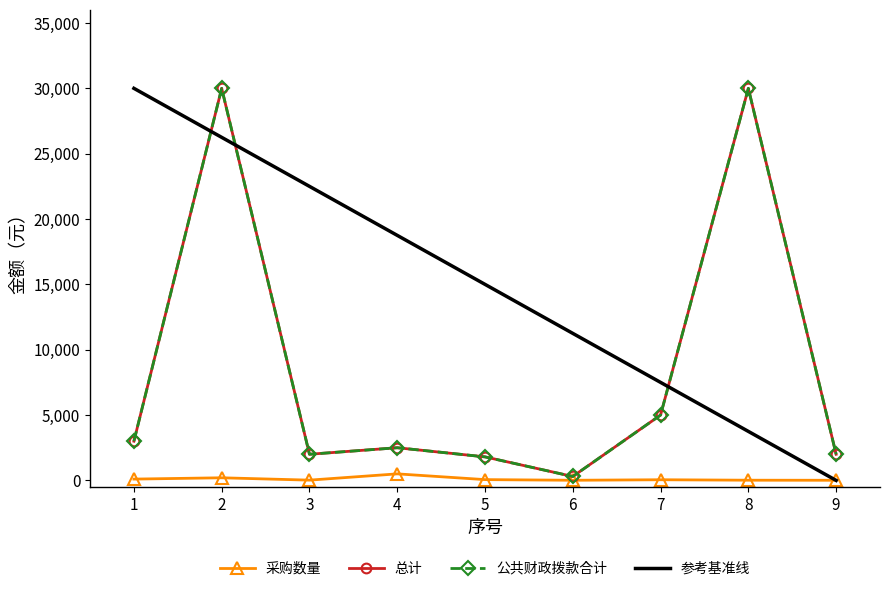

Read the 总计 value at 2.

30000